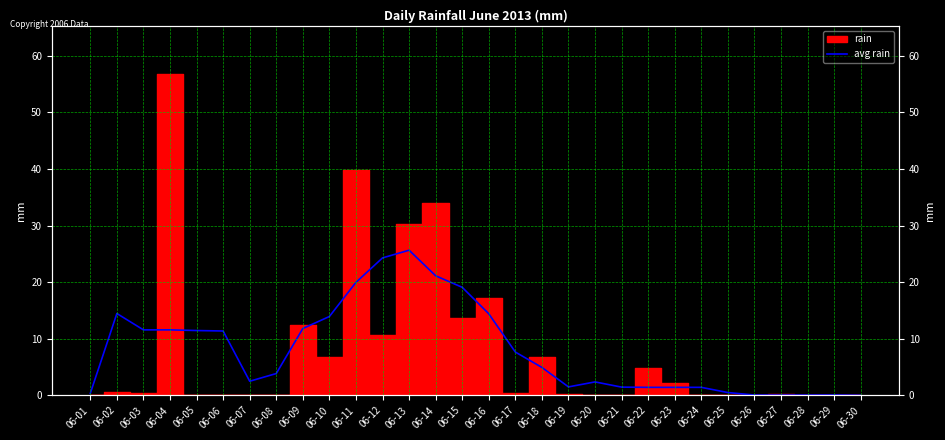

The chart shows a value of 1.4 at 06-22. True or false?

True